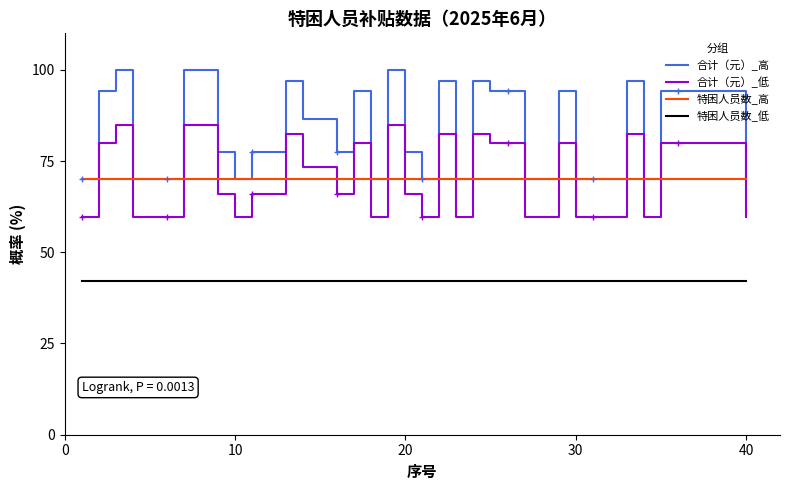

What are all the series names shown in the legend?

合计（元）_高, 合计（元）_低, 特困人员数_高, 特困人员数_低